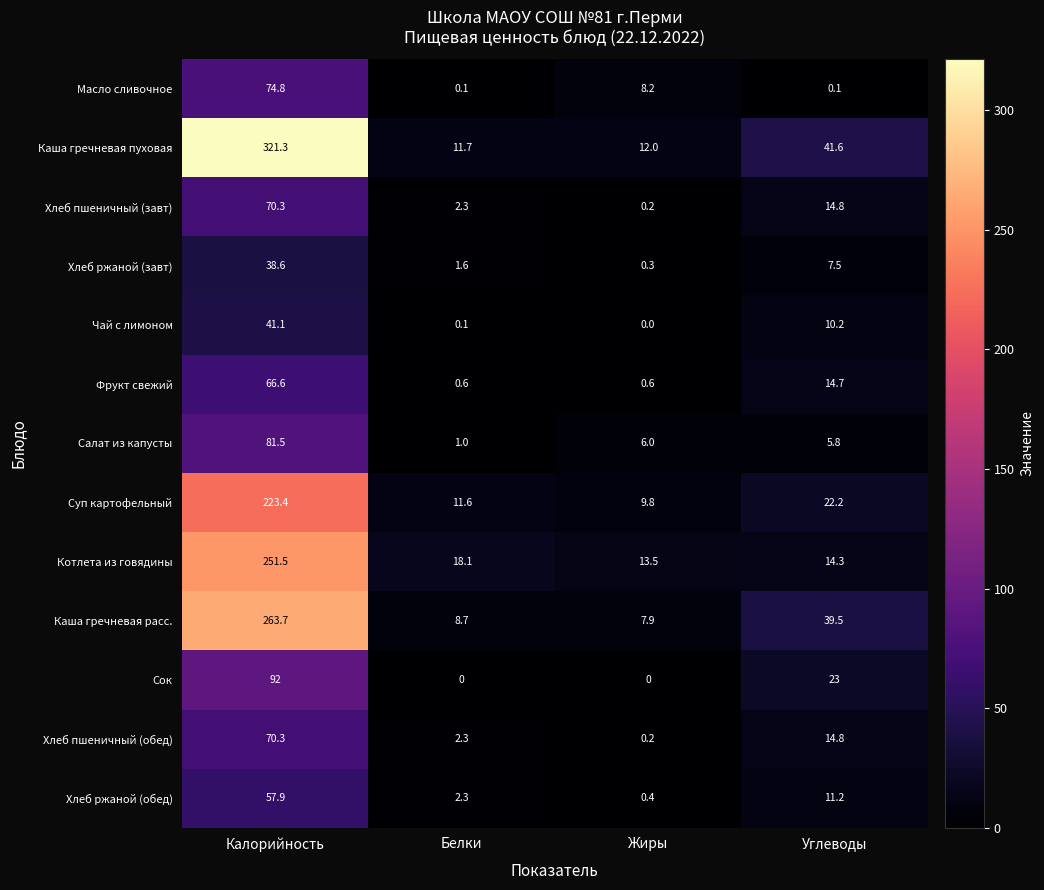

Where does the Хлеб пшеничный (обед) series first go above 14?

Калорийность